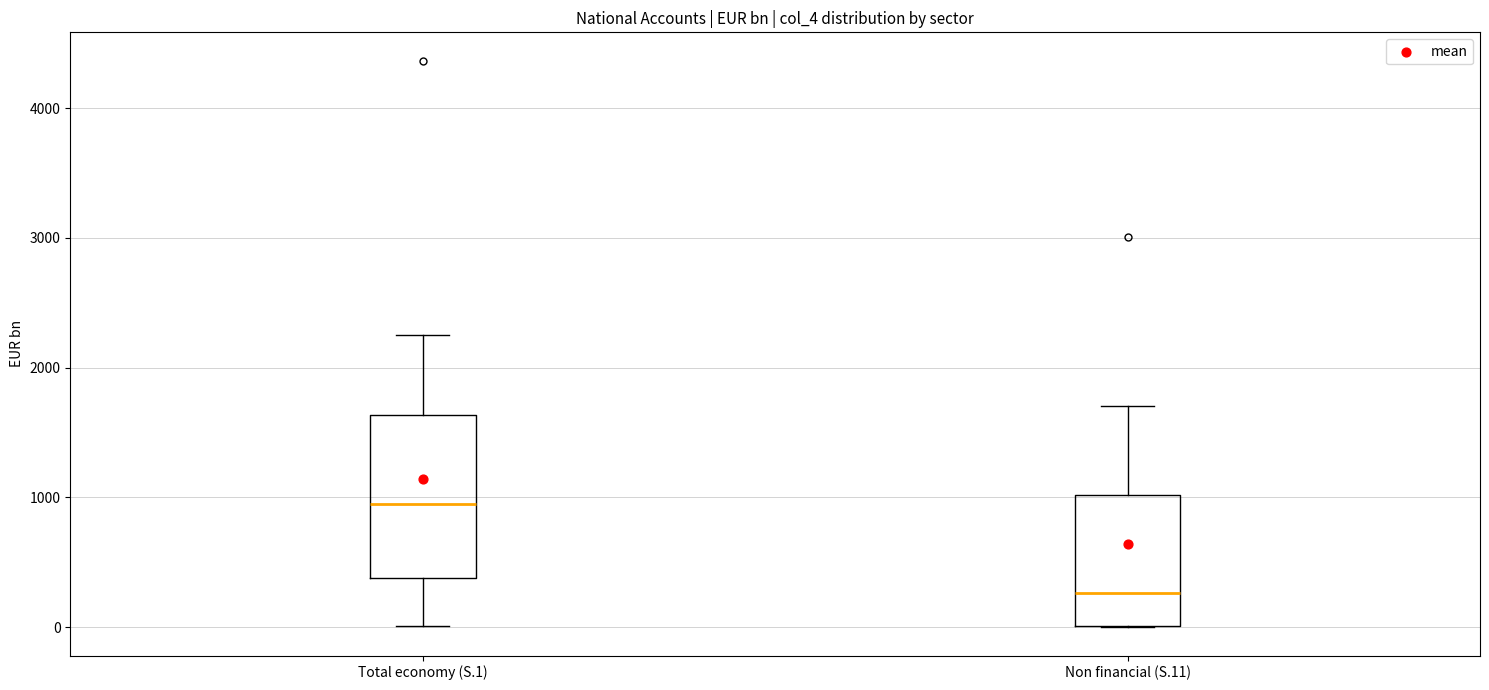

Reading left to right, transcribe this box plot: for each box, give where its median line is, the range the box spans, and where its two whiskers end, as read against the y-axis. The values are not printed on the chart, so give them approximately, as read against the axis.

Total economy (S.1): median 900, box 400 to 1600, whiskers 0 to 2200
Non financial (S.11): median 300, box 0 to 1000, whiskers 0 to 1700